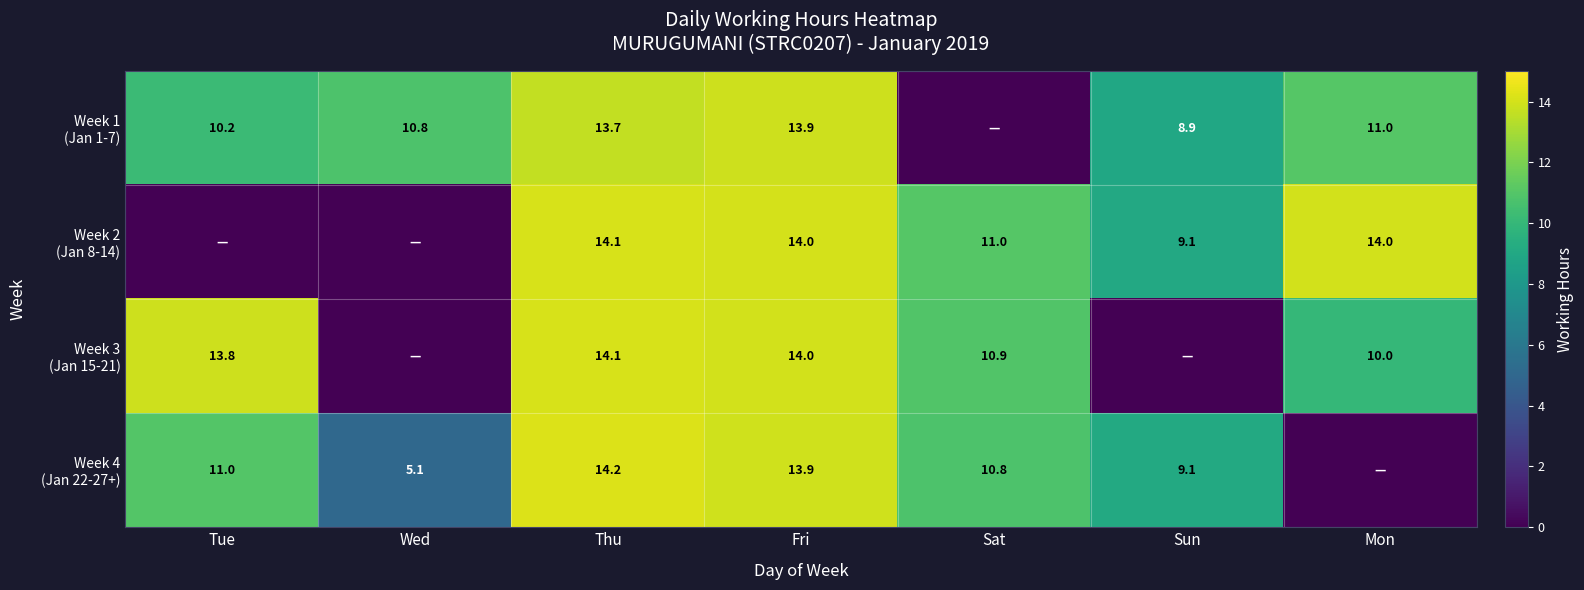

How many distinct data groups are displayed?

4